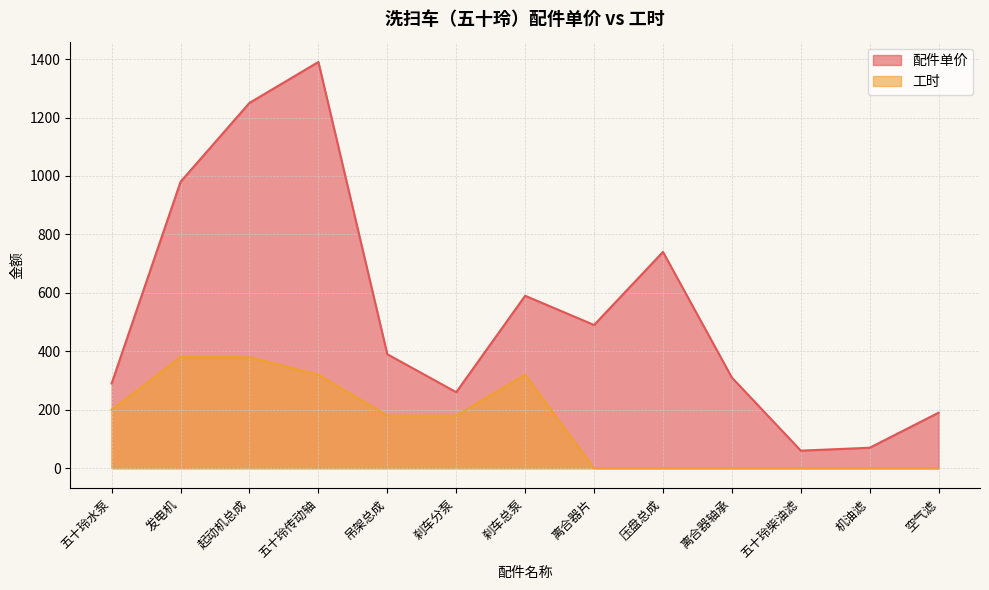

At which category does the chart reach its peak across all series?

五十玲传动轴